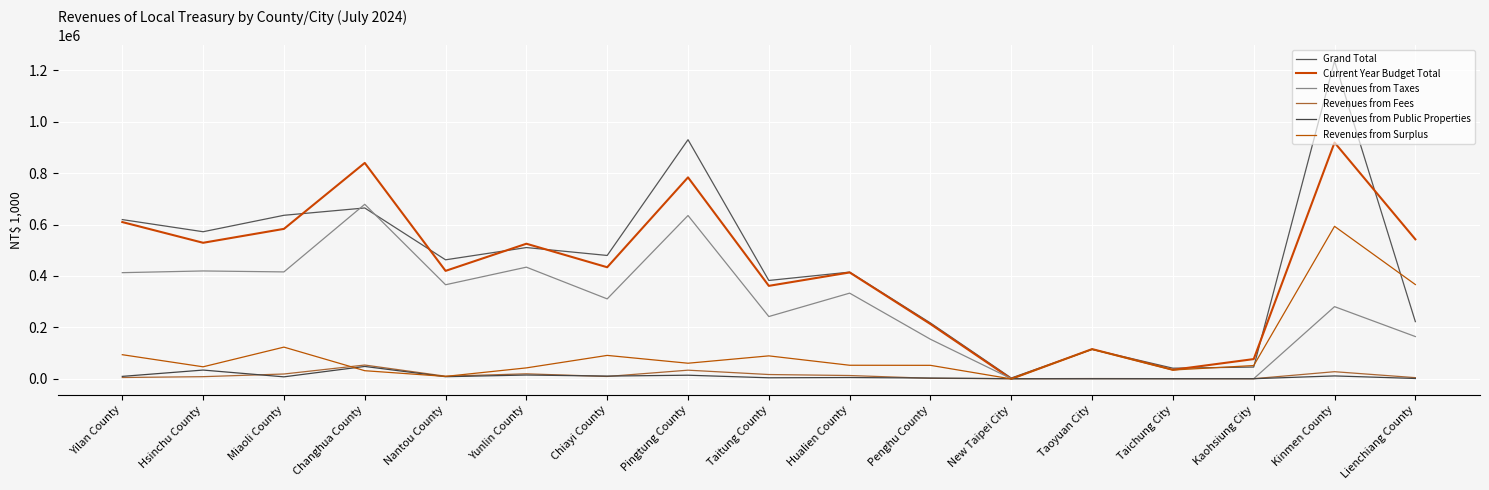

What is the difference between the second highest and second lowest values in the Grand Total series?

889299